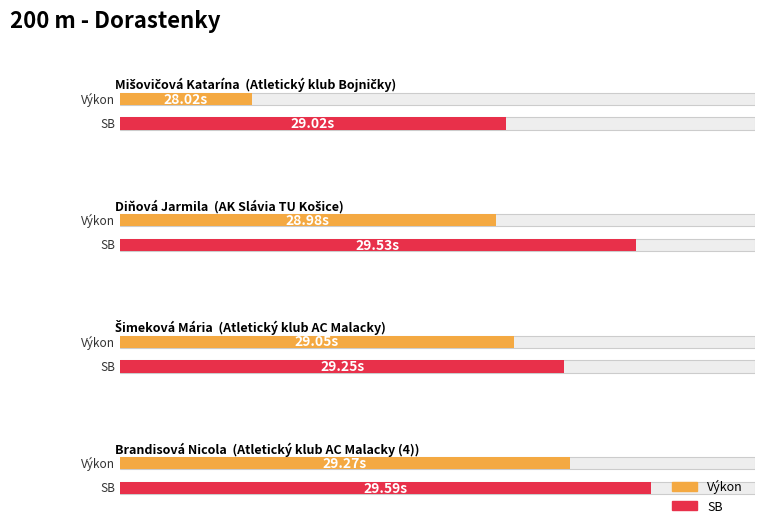

What are all the series names shown in the legend?

Výkon, SB